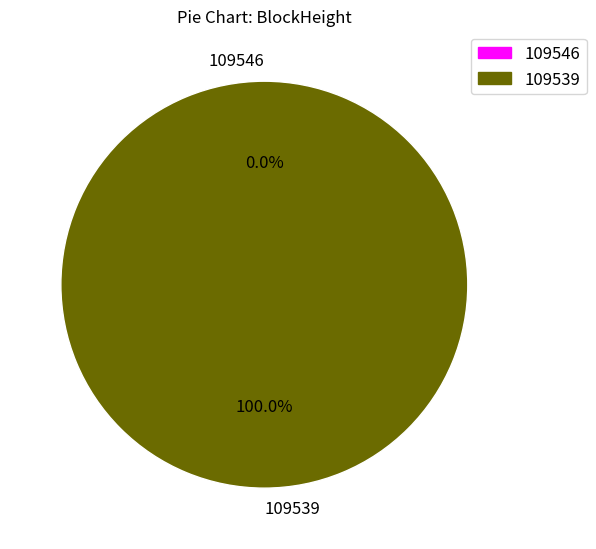

To the nearest percent, what percentage of the pie is 109539?

100%